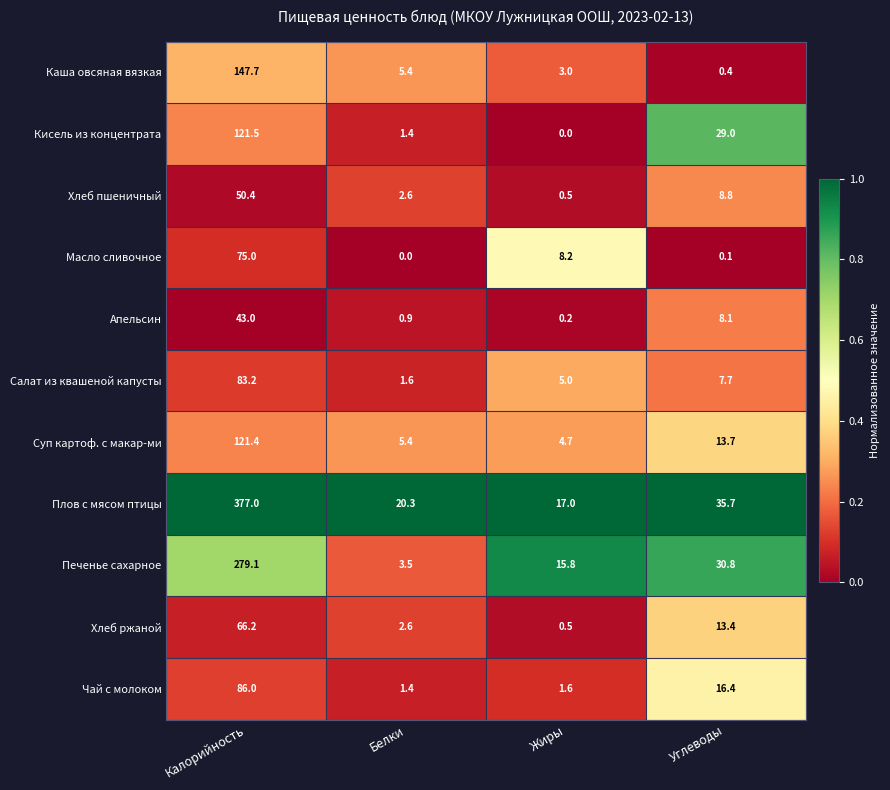

True or false: Плов с мясом птицы has a value of 61.2 at Углеводы.

False